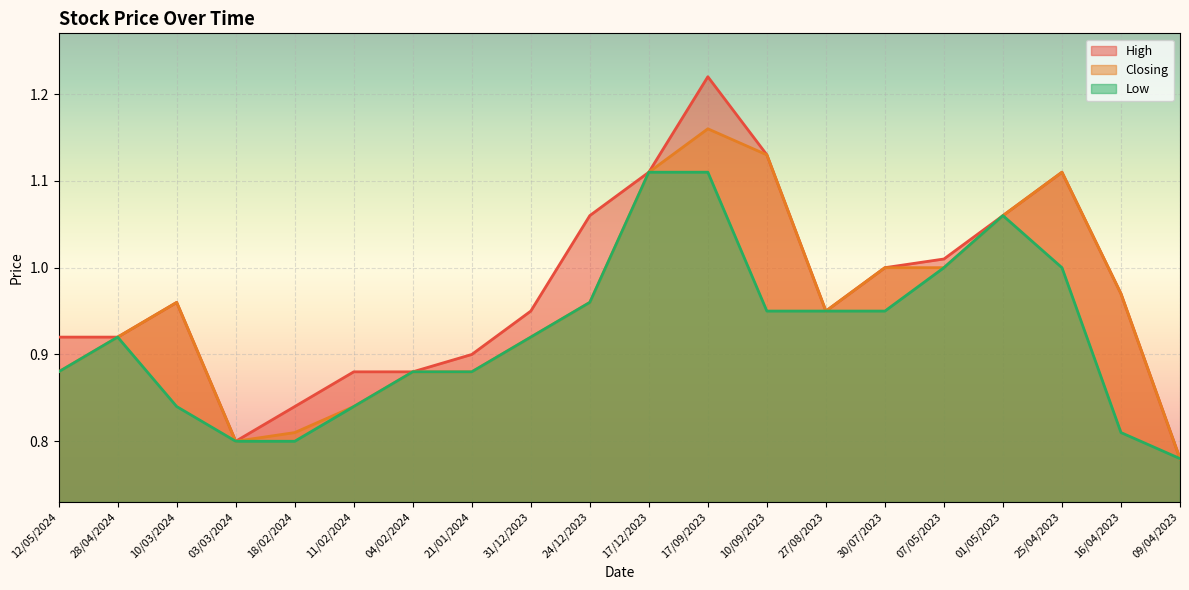

True or false: Closing and Low cross at least once.

False